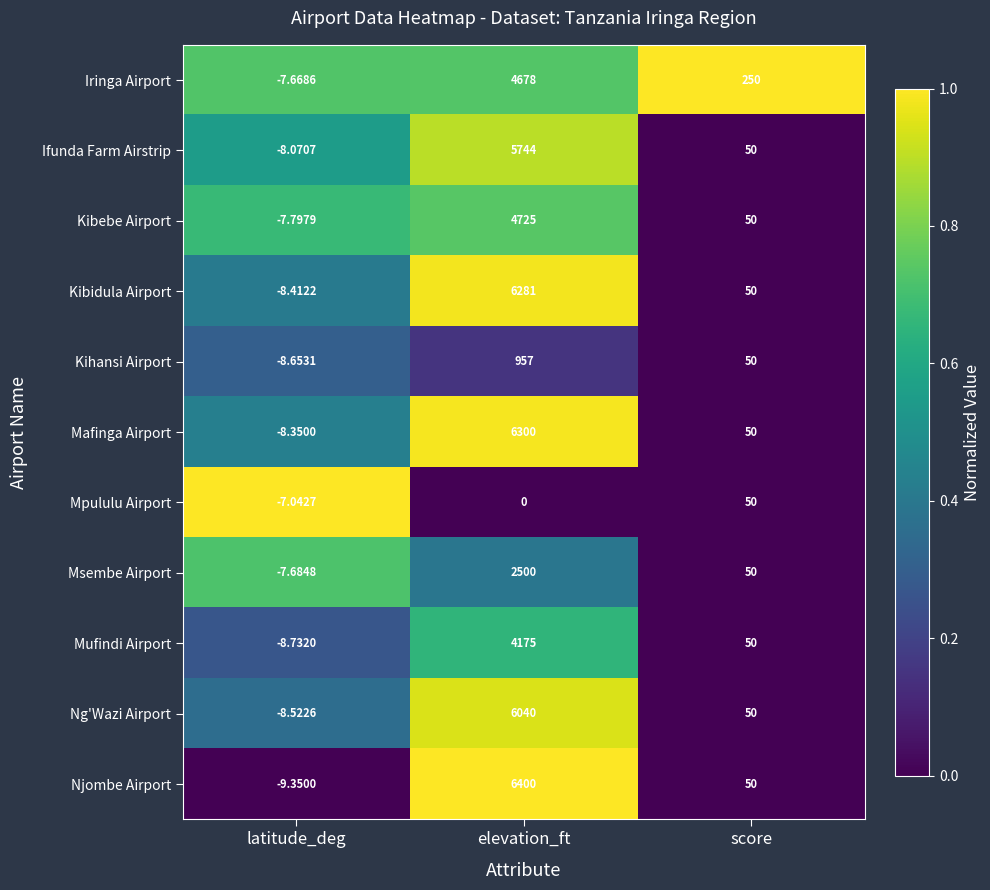

Between latitude_deg and elevation_ft, which series saw the biggest shift?

Njombe Airport